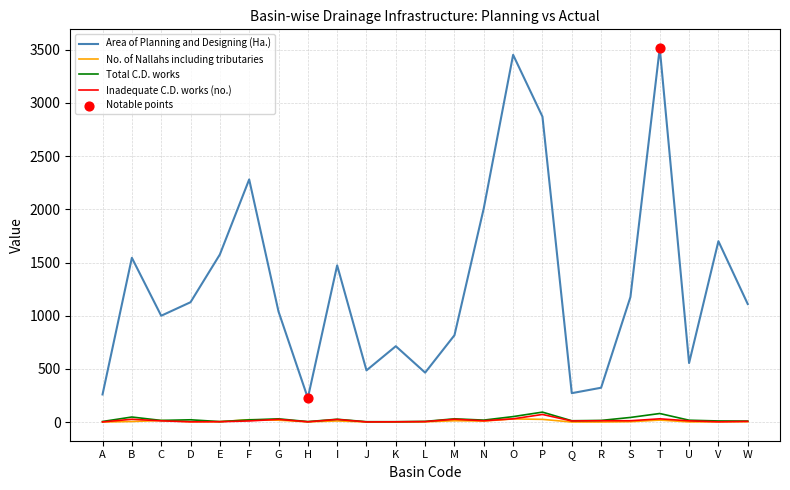

Which series has the largest total across all categories?

Area of Planning and Designing (Ha.)